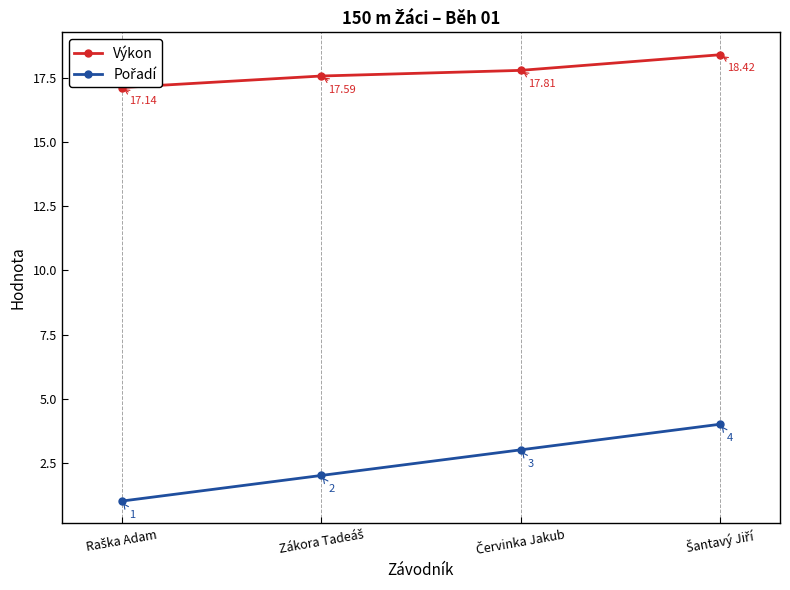

True or false: Pořadí has a value of 3.6 at Zákora Tadeáš.

False